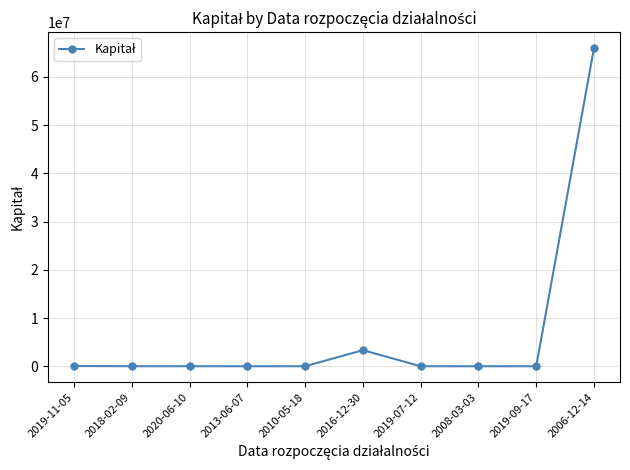

True or false: there are more than 0 points higher than both neighbors.

True